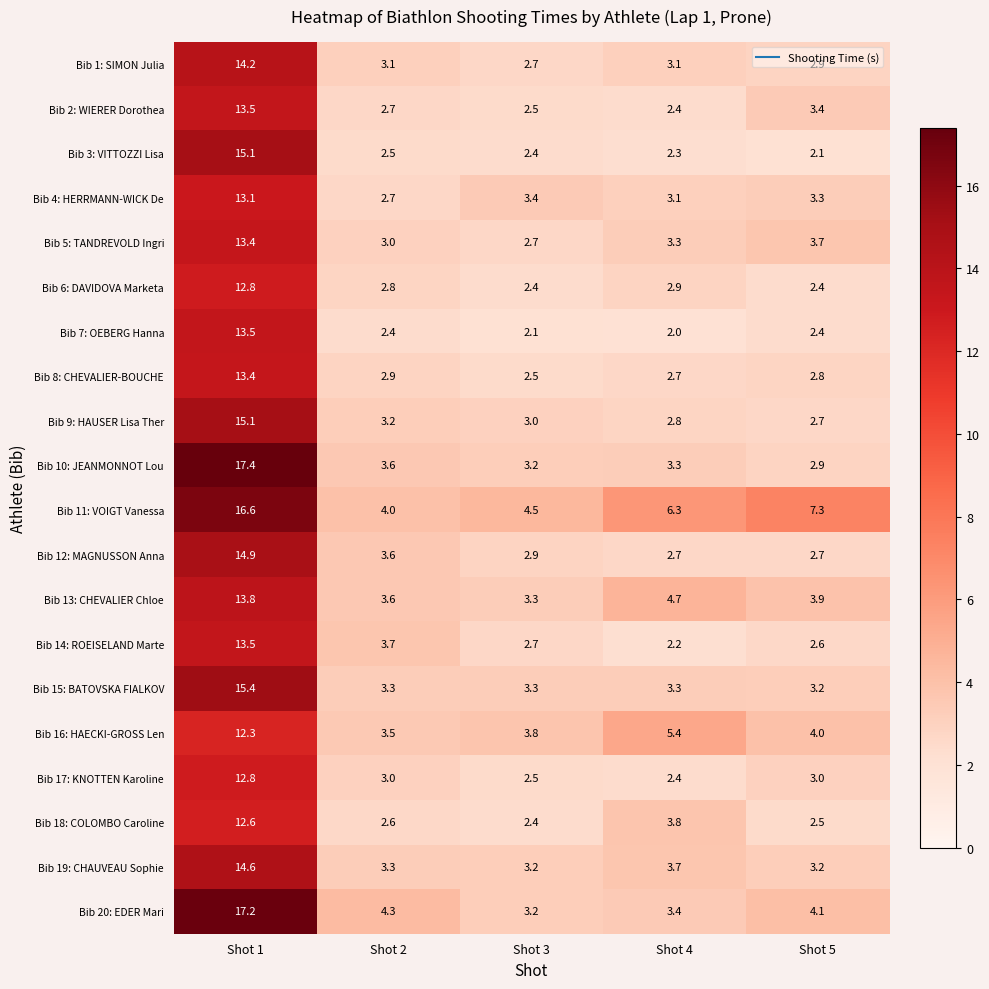

List the labels in order of Bib 10: JEANMONNOT Lou value, smallest first.

Shot 5, Shot 3, Shot 4, Shot 2, Shot 1